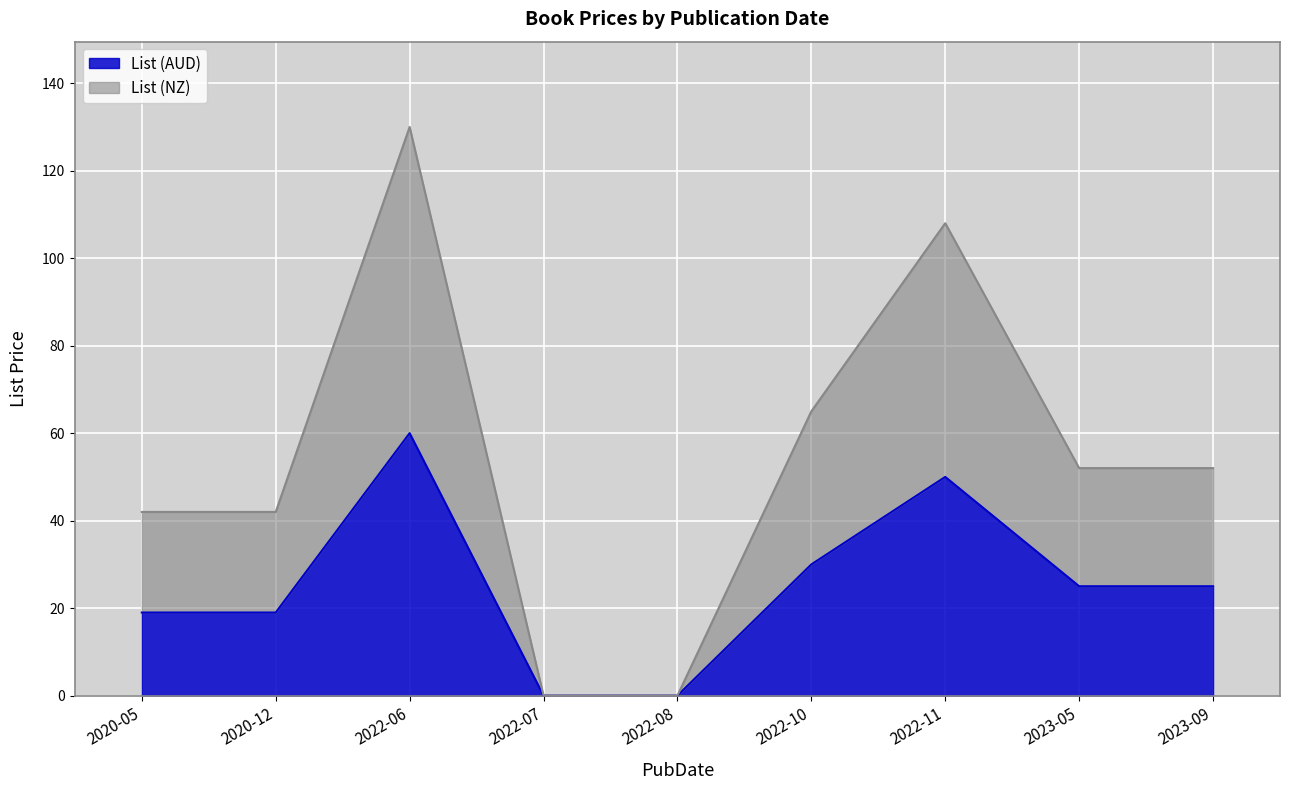

Reading left to right, list all the values displayed in this chart.

List (AUD): 2020-05=19.0	2020-12=19.0	2022-06=60.0	2022-07=0.0	2022-08=0.0	2022-10=30.0	2022-11=50.0	2023-05=25.0	2023-09=25.0
List (NZ): 2020-05=42.0	2020-12=42.0	2022-06=130.0	2022-07=0.0	2022-08=0.0	2022-10=65.0	2022-11=108.0	2023-05=52.0	2023-09=52.0